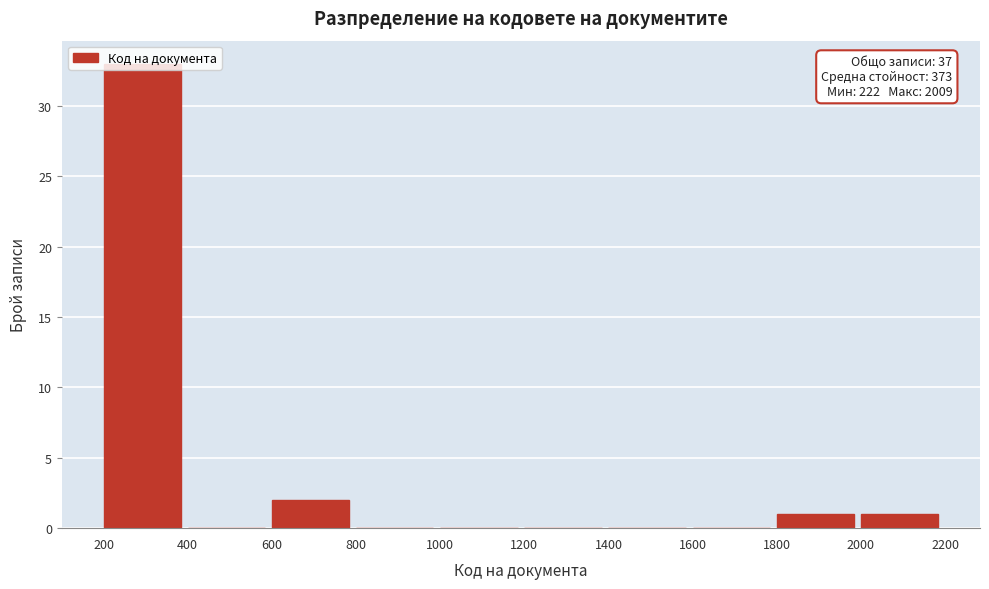

Which range on the x-axis has the tallest bar?

200 to 400